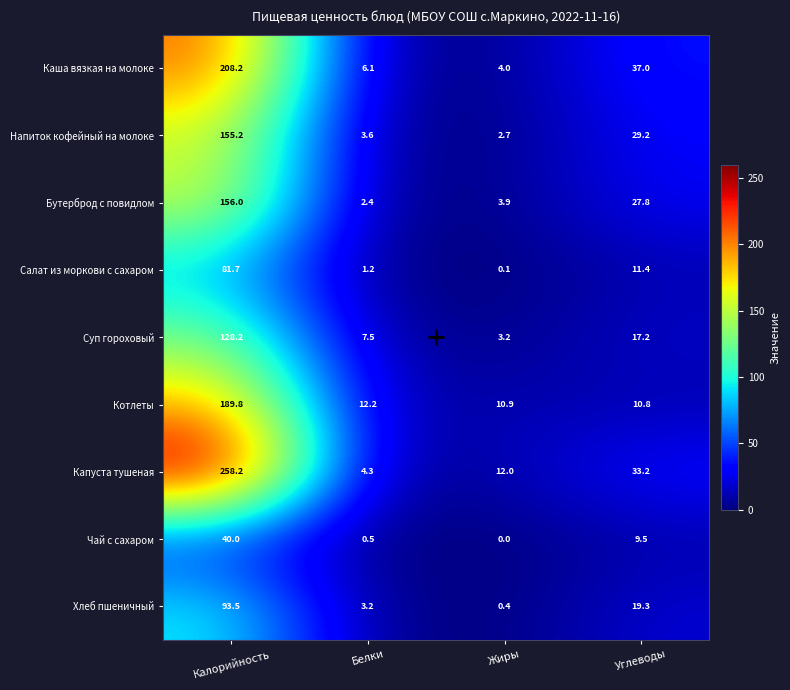

At which category is the sum across all series the highest?

Калорийность